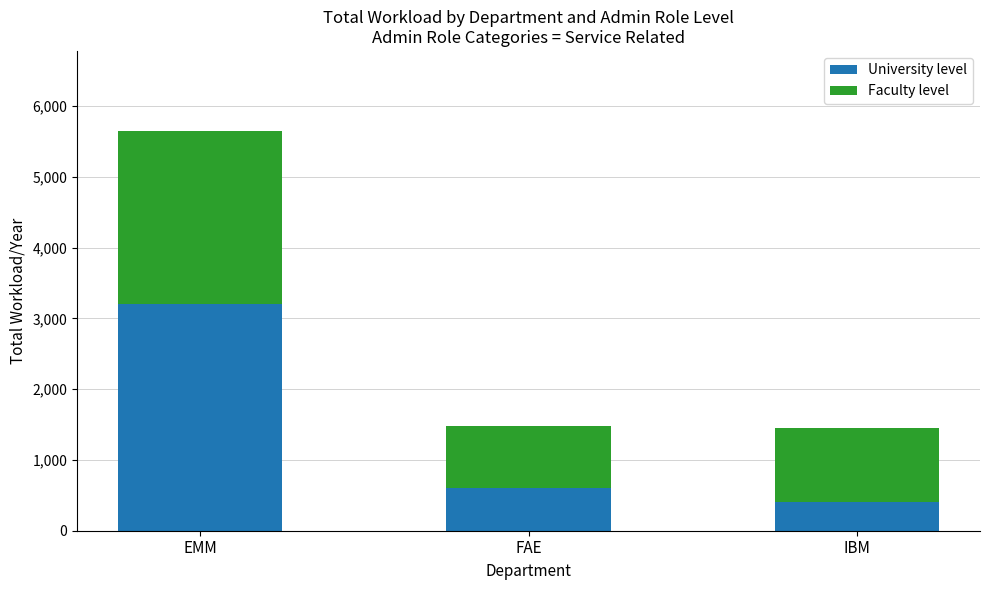

The value of University level at FAE is 600. True or false?

True